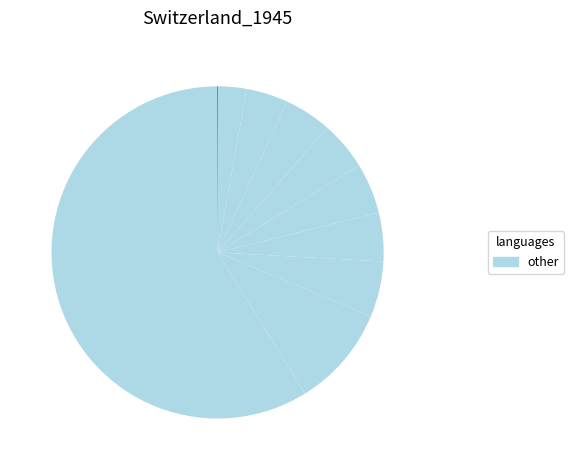

Count the number of slices in the pie.

10